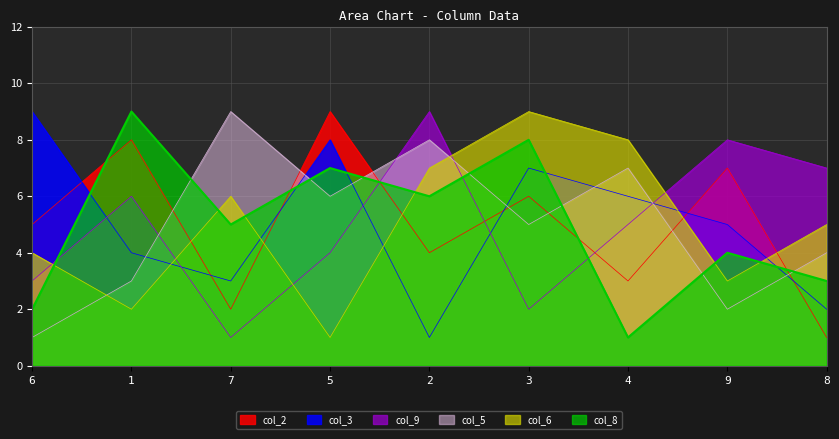

Between which two adjacent categories do col_5 and col_2 first intersect?

1 and 7